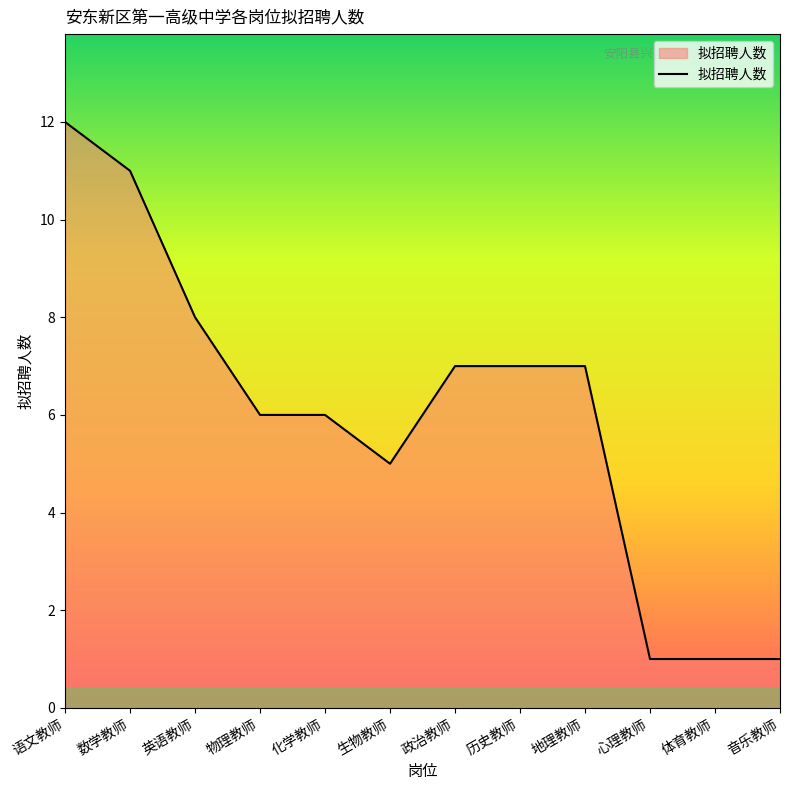

Does the chart display data point markers on the line(s)?

No